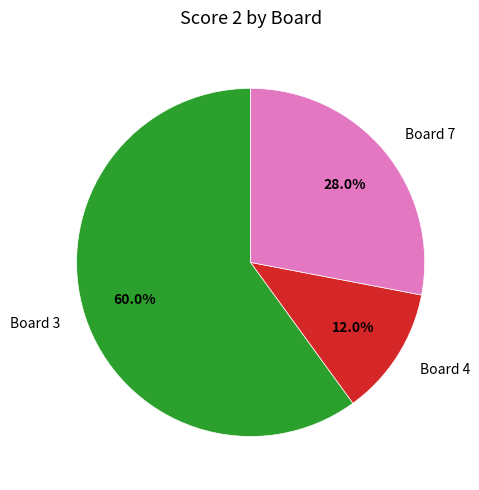

Is the sum of Board 3 and Board 4 greater than half?

Yes